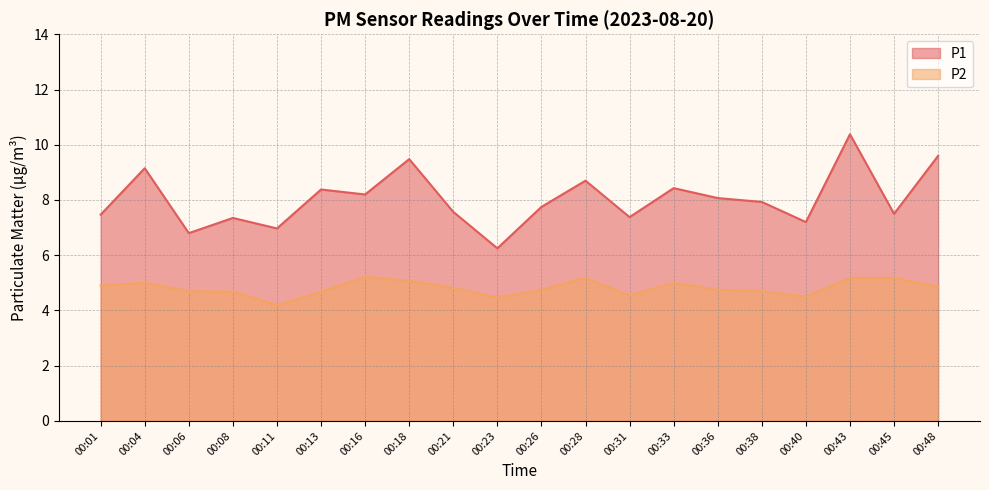

What is the value of the P1 point at the 4th from the left?

7.3